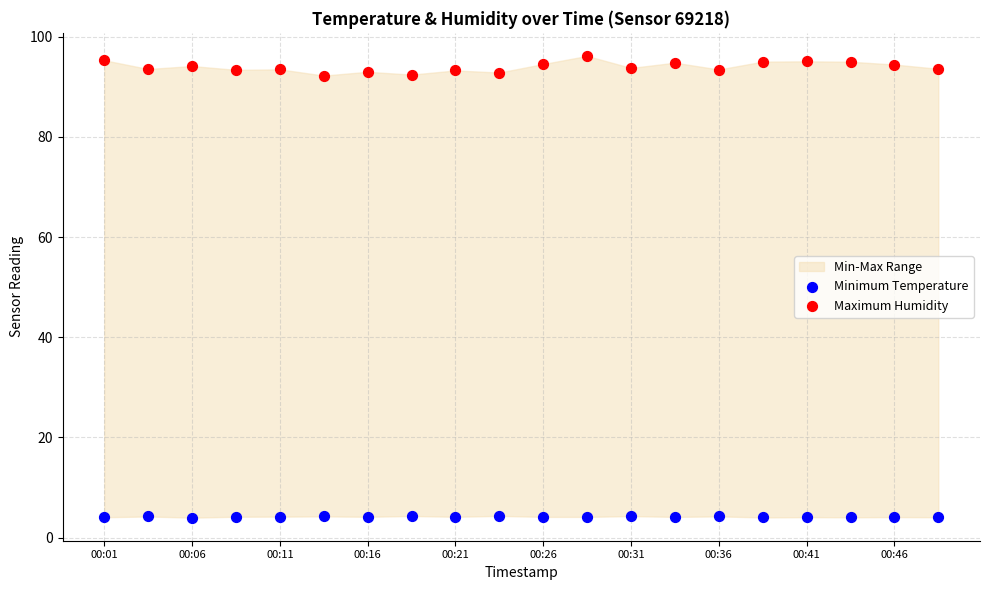

Which series has the largest Y range (max minus min)?

Maximum Humidity